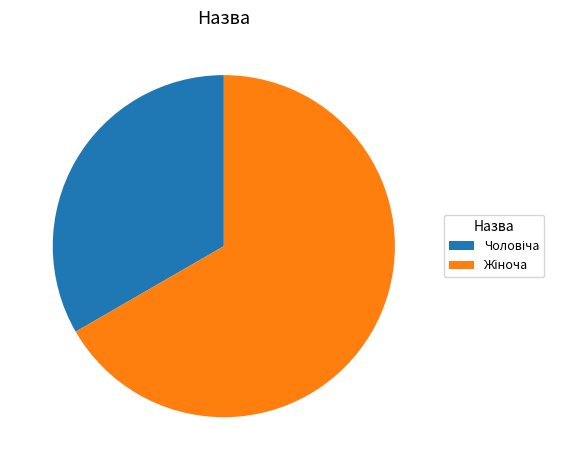

Is there a majority slice in this chart?

Yes